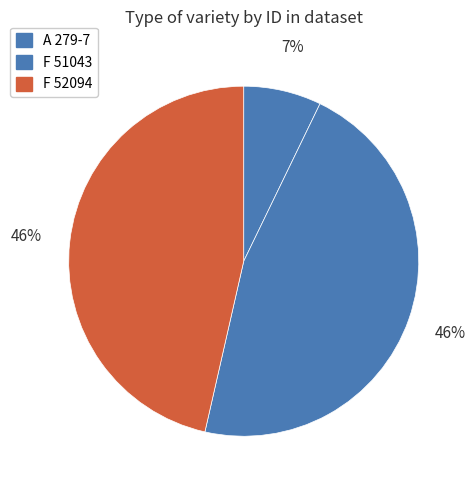

Count the number of slices in the pie.

3